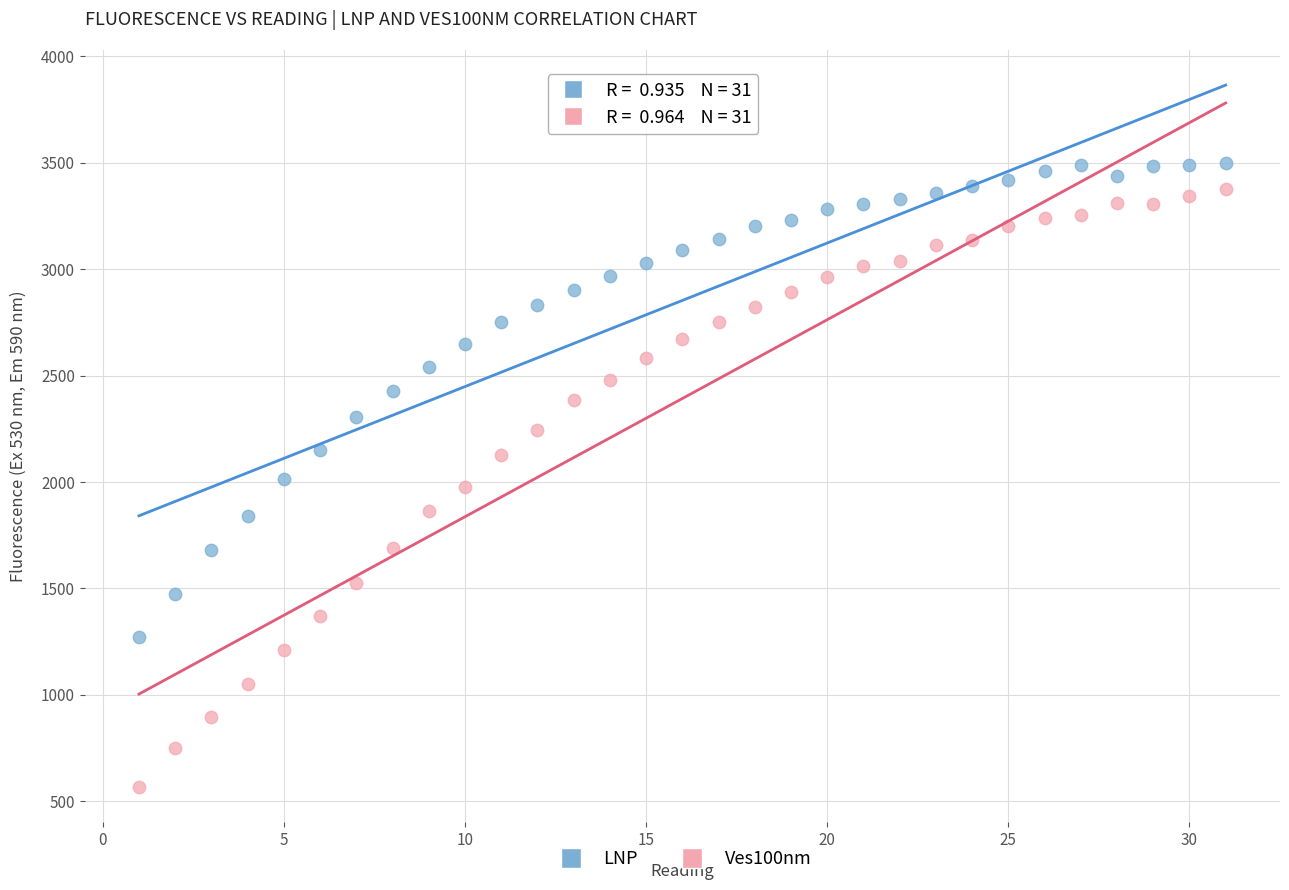

What is the X range (max minus min) for the scatter plot?

30.0